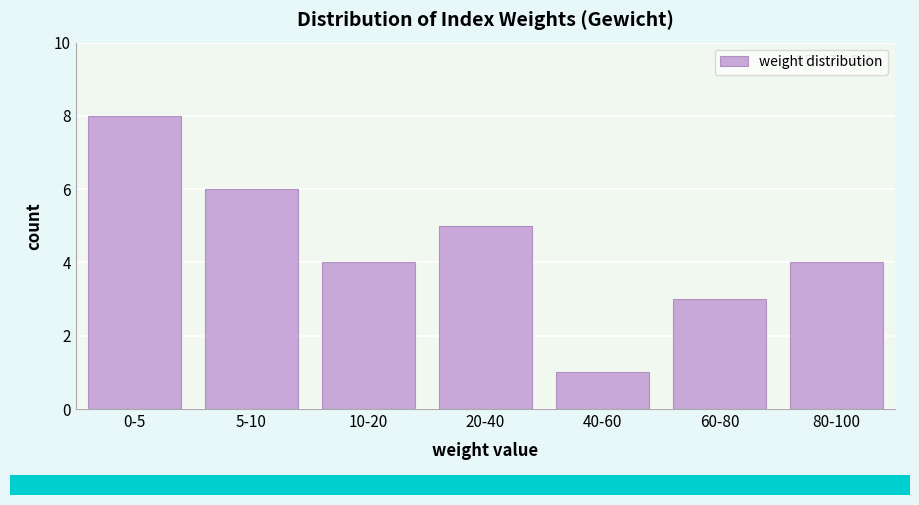

Reading left to right, list all the values displayed in this chart.

8	6	4	5	1	3	4